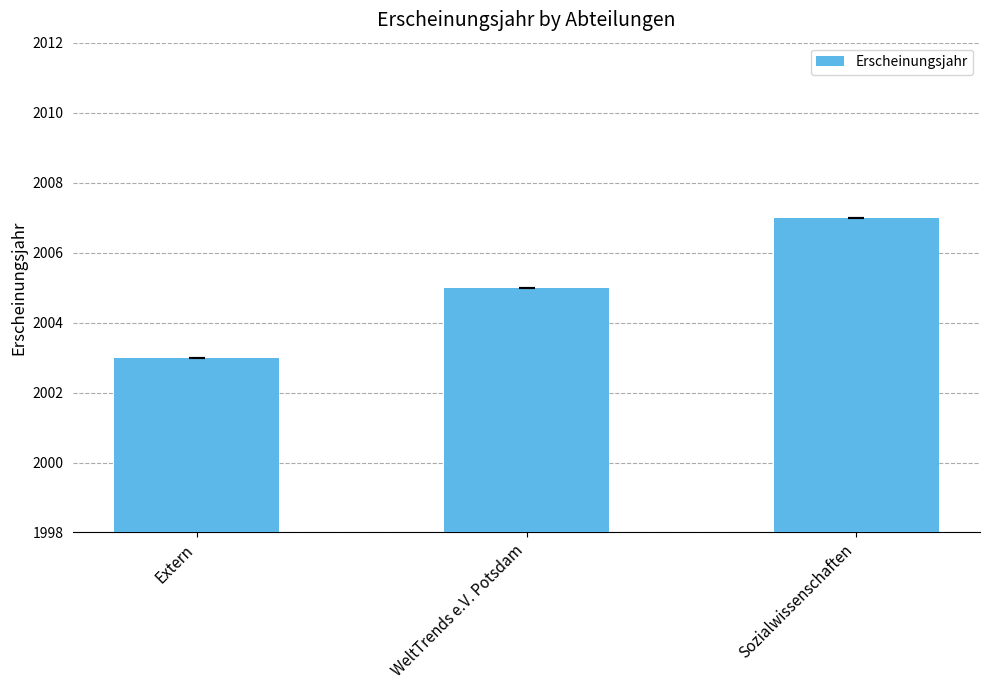

What is the difference between the maximum and minimum values?

4